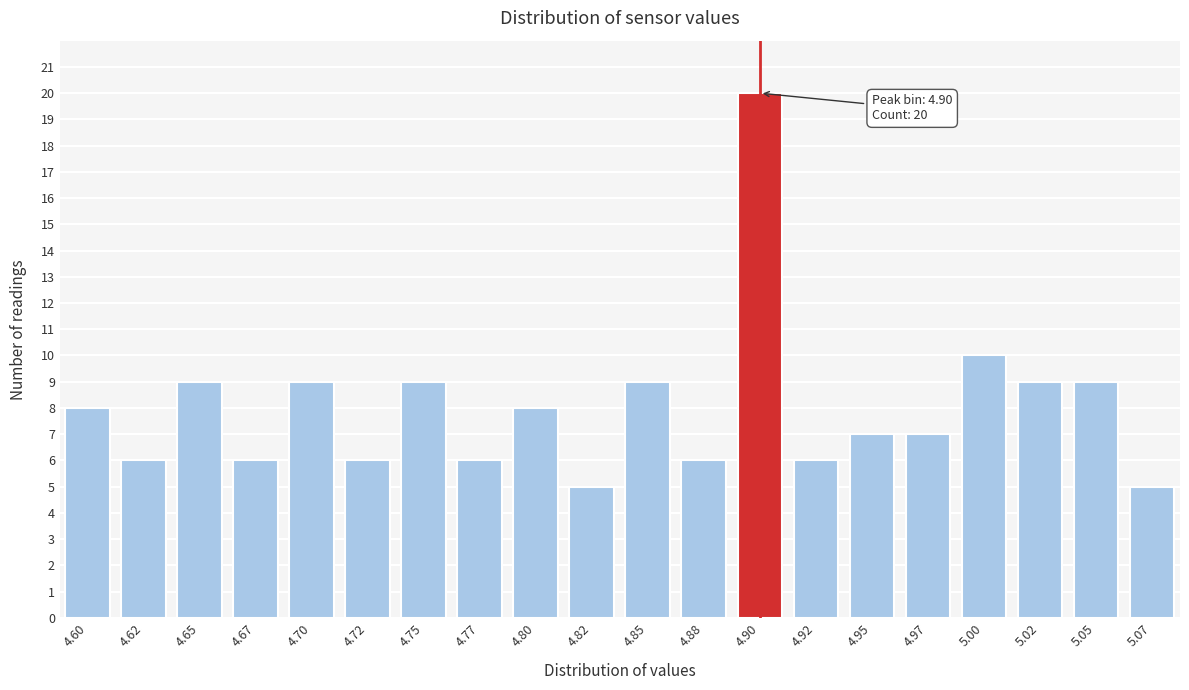

Reading left to right, what are all the values shown in this chart?

8	6	9	6	9	6	9	6	8	5	9	6	20	6	7	7	10	9	9	5